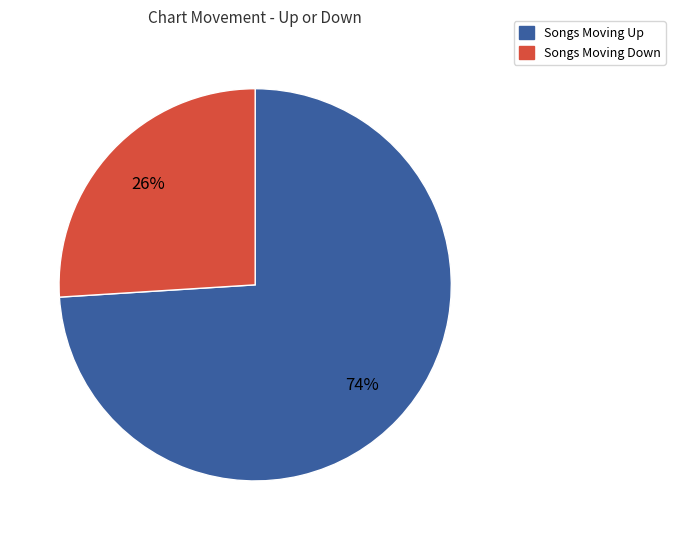

Is there a majority slice in this chart?

Yes